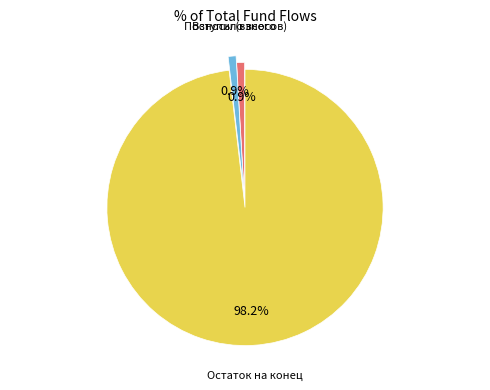

Is there any slice that represents more than half of the pie?

Yes